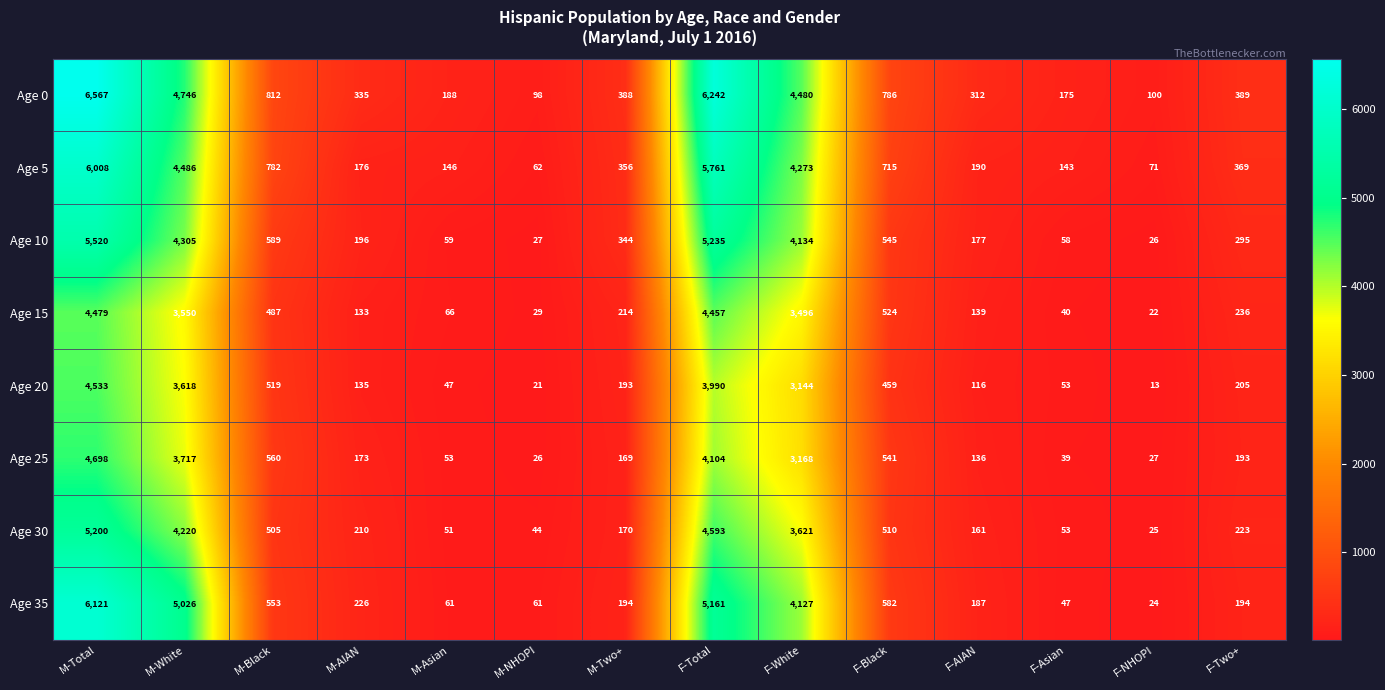

At which label is Age 35 closest to 3072?

F-White